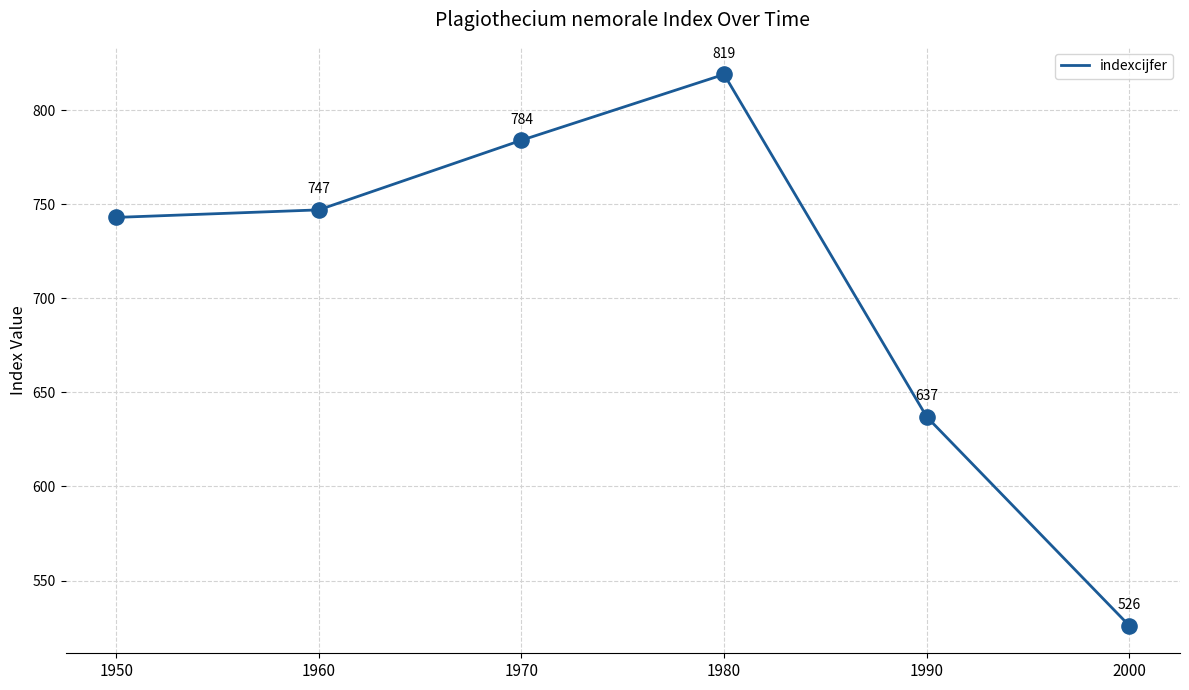

What is the ratio of the value at 1990 to the value at 1960?

0.9